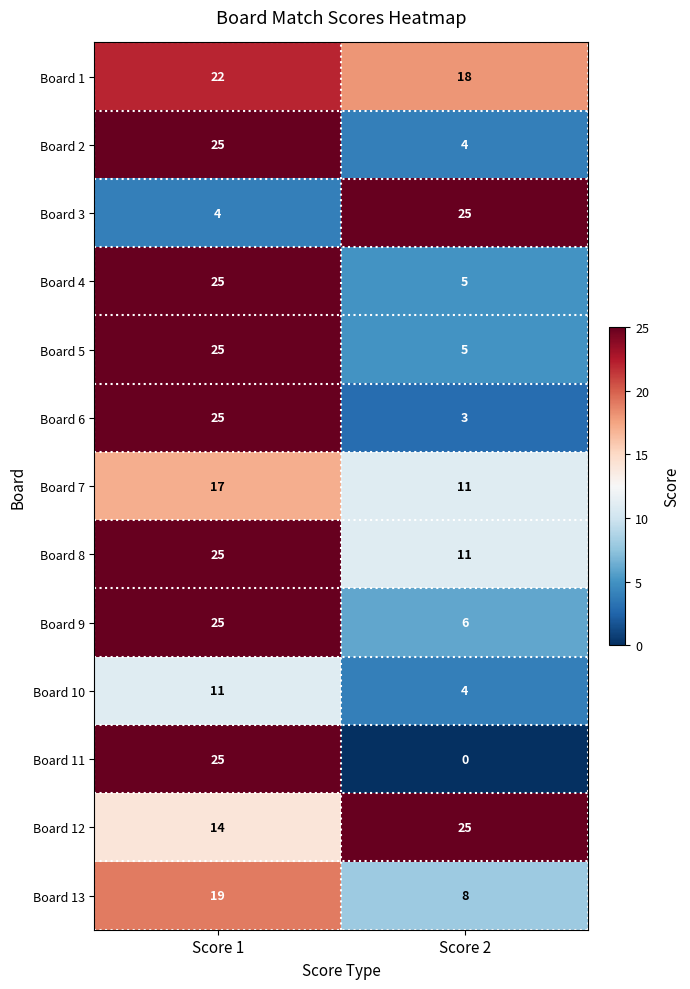

At which category is the sum across all series the highest?

Score 1